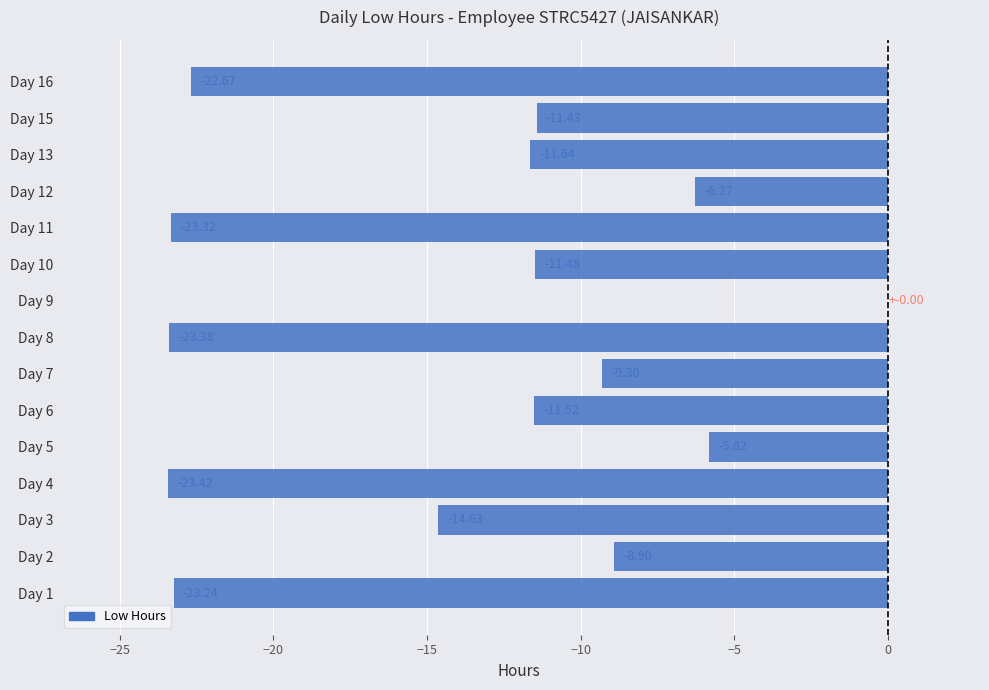

Which has a higher value, Day 8 or Day 16?

Day 16